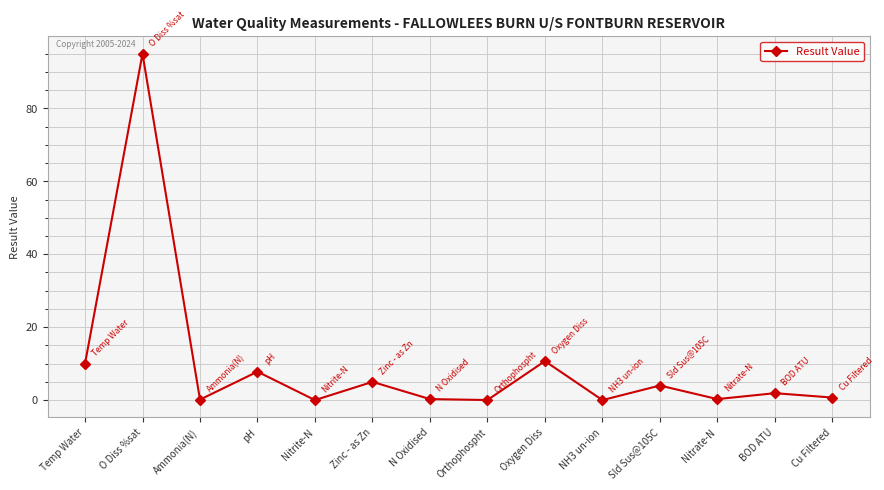

The chart shows a value of 12.4 at pH. True or false?

False